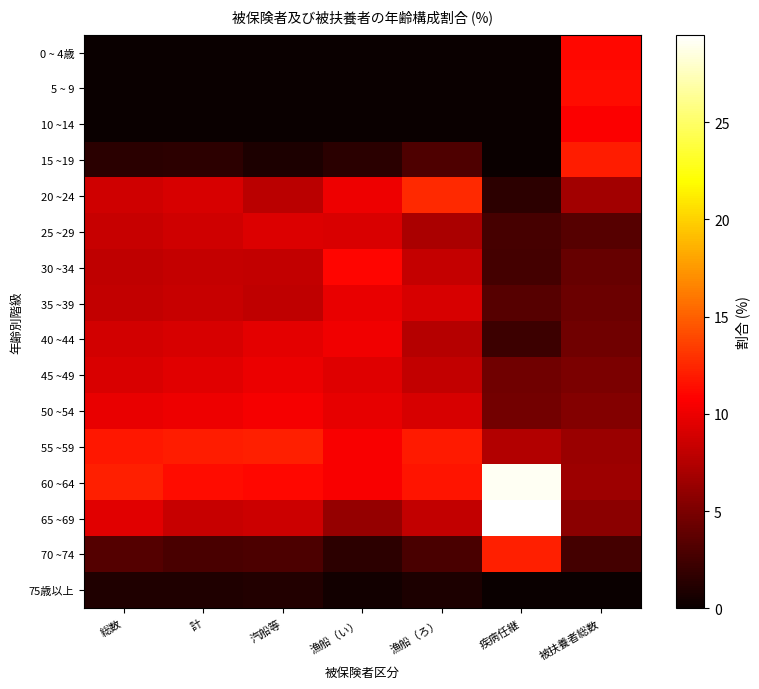

Rank the series by their maximum value, from highest to lowest.

65 ~69, 60 ~64, 20 ~24, 55 ~59, 70 ~74, 15 ~19, 5 ~ 9, 0 ~ 4歳, 30 ~34, 10 ~14, 50 ~54, 40 ~44, 45 ~49, 35 ~39, 25 ~29, 75歳以上